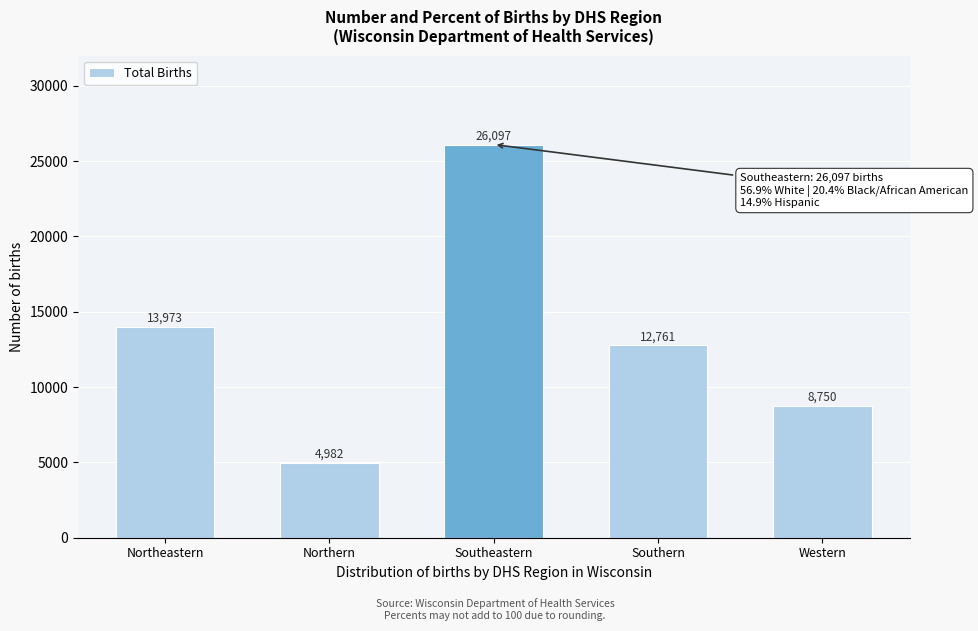

Reading left to right, what are all the values shown in this chart?

13973	4982	26097	12761	8750